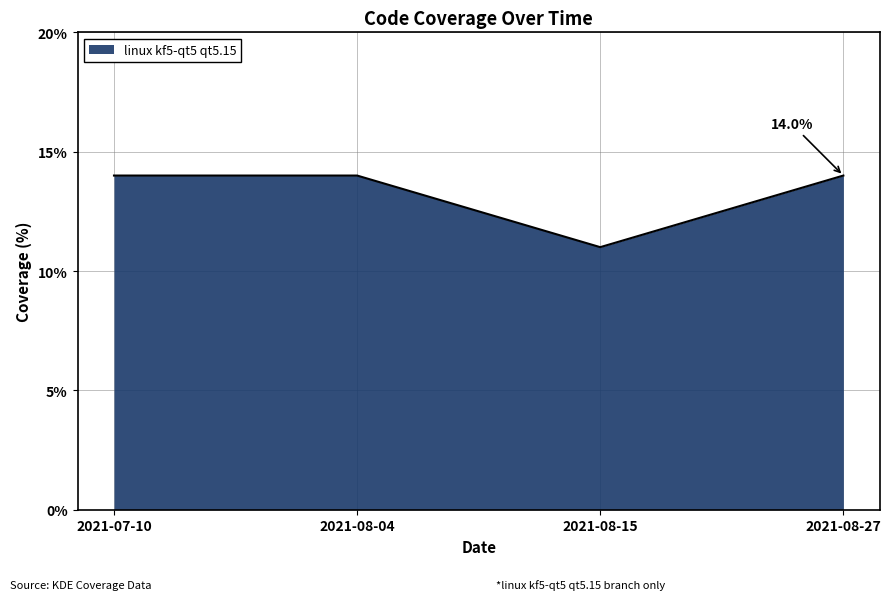

How many lines are shown in the chart?

1